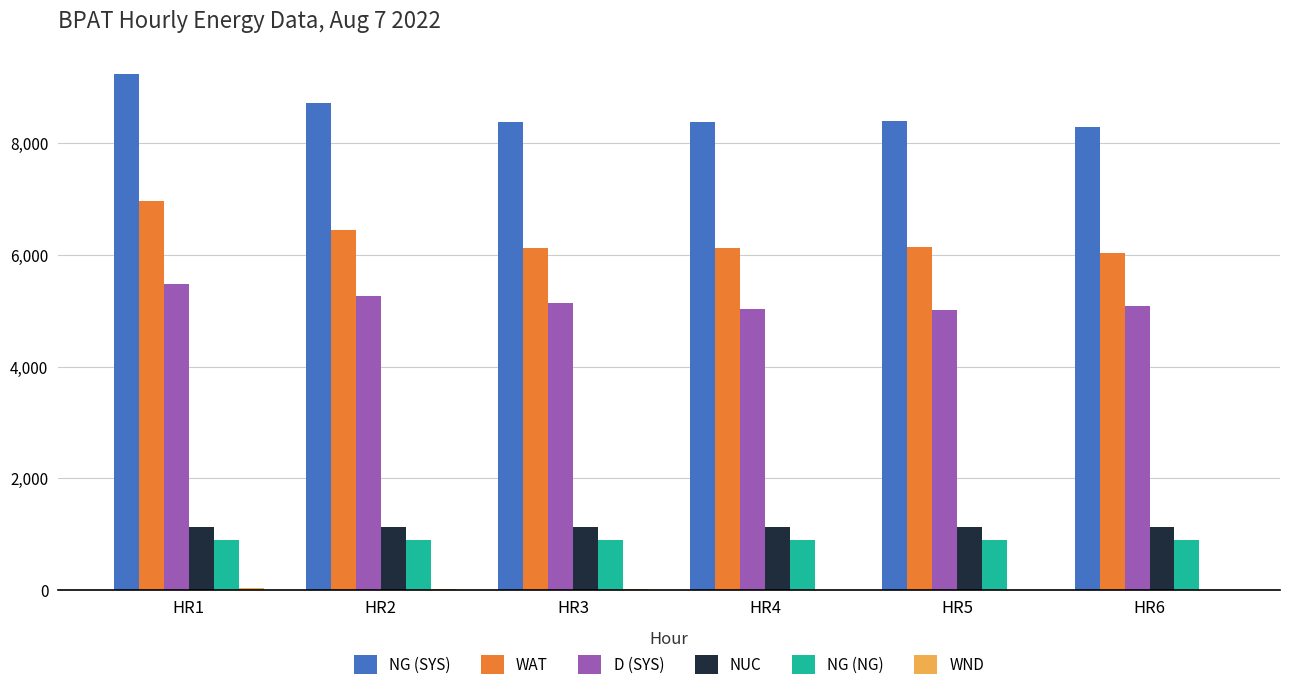

Which series has the largest total across all categories?

NG (SYS)